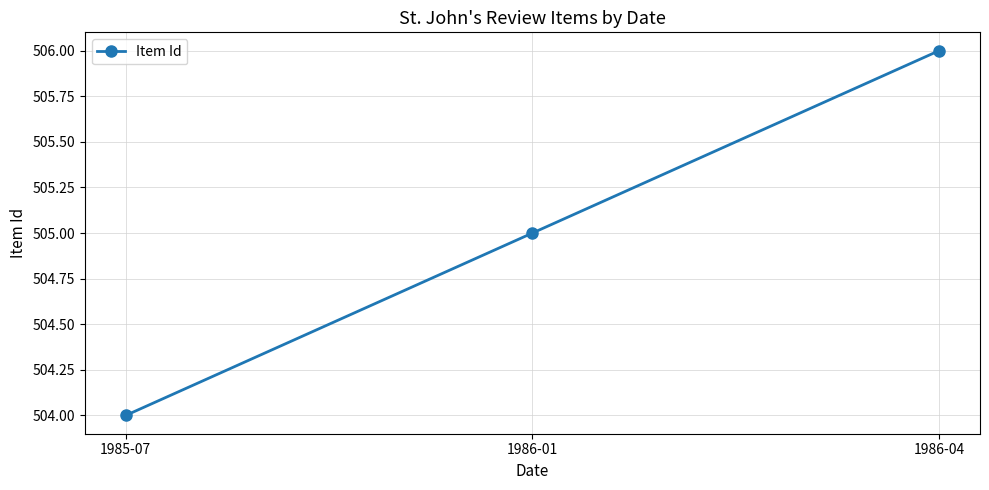

Which label corresponds to the smallest value in the chart?

1985-07